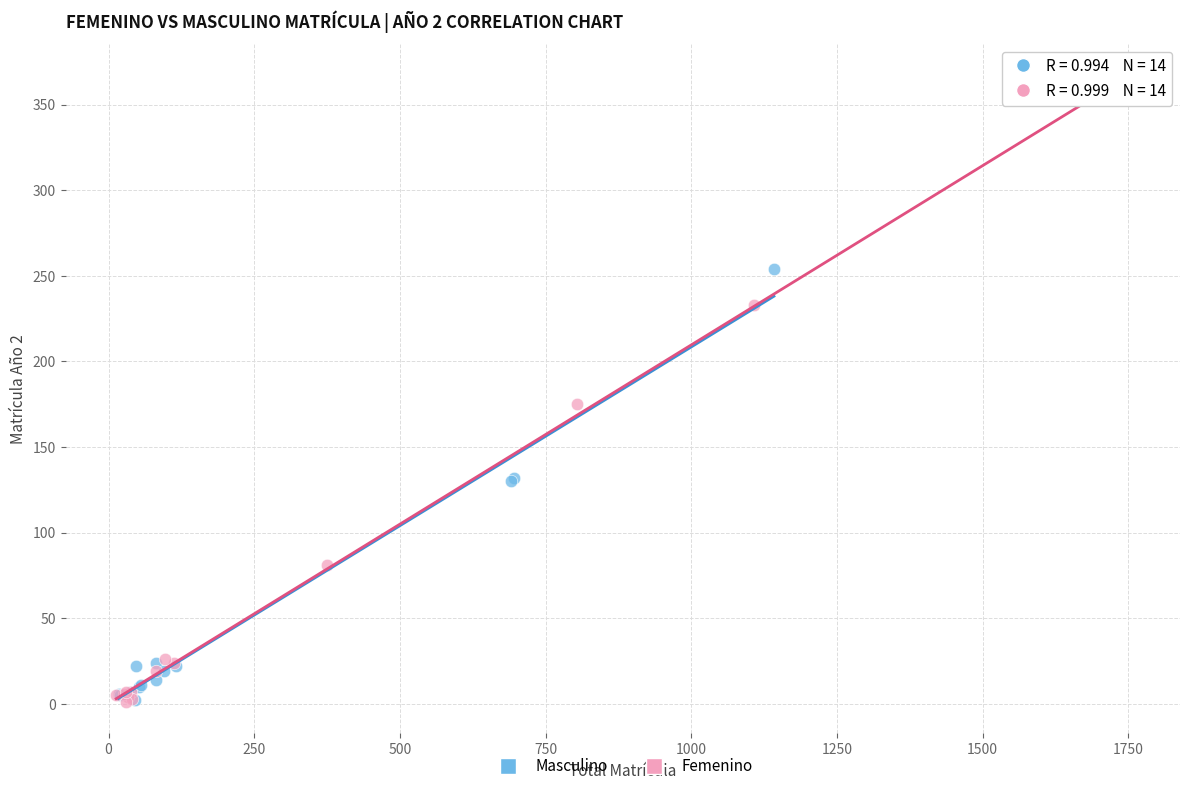

Which series reaches the maximum Y coordinate?

Femenino